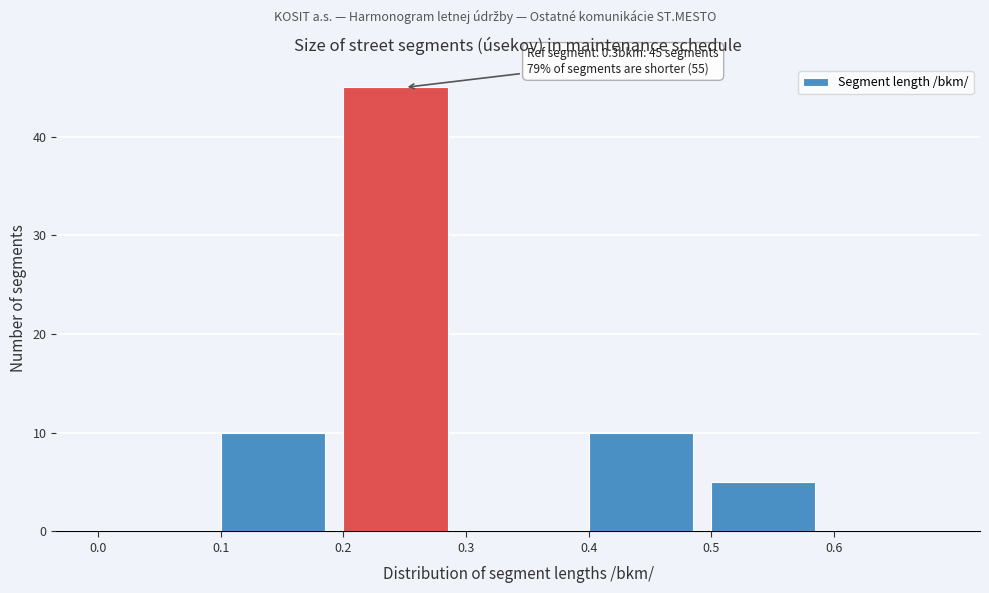

Which range on the x-axis has the tallest bar?

0.2 to 0.3